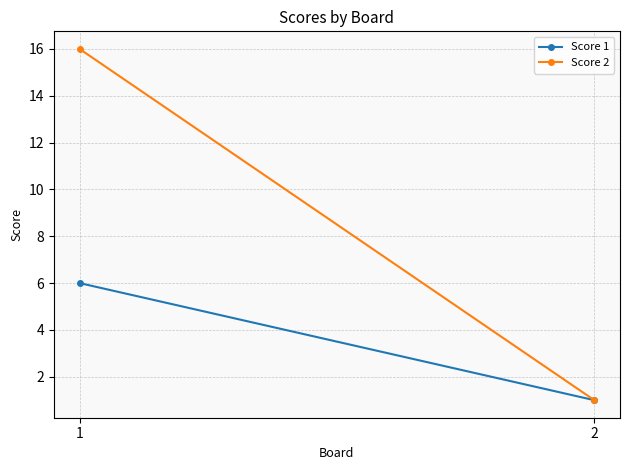

The value of Score 2 at 1 is 4. True or false?

False